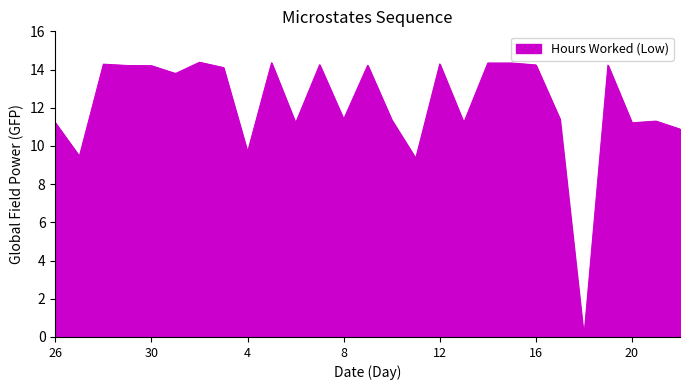

What is the greatest value displayed?

14.4